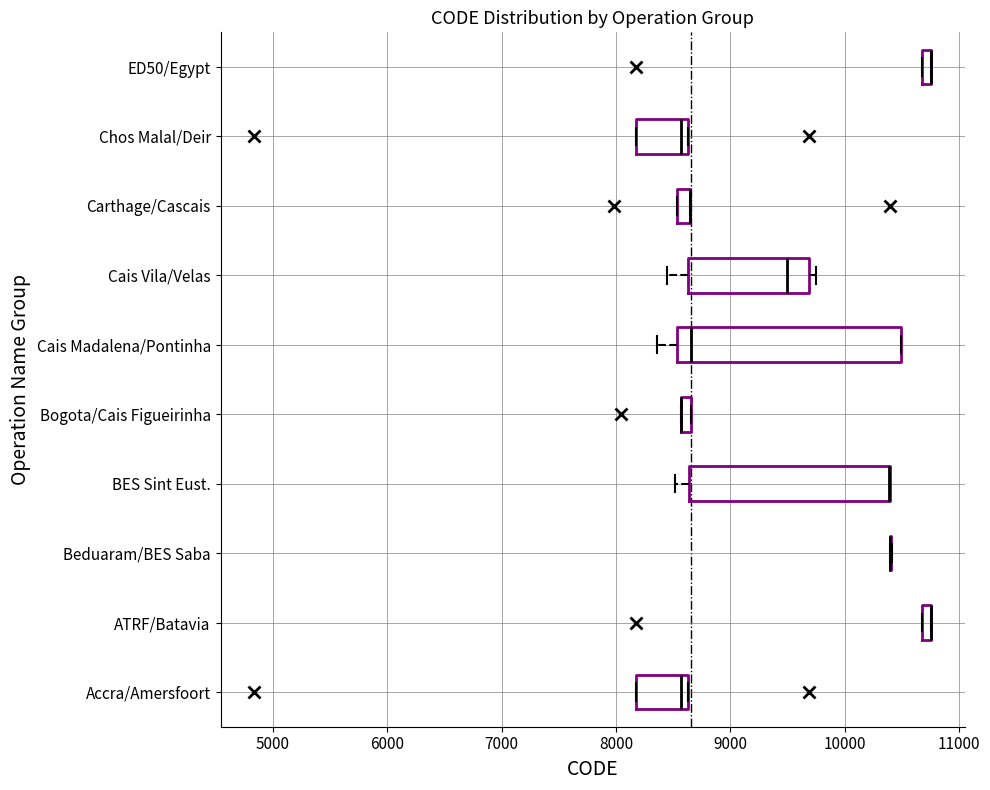

Which box is the widest, from its left edge to its right edge?

Cais Madalena/Pontinha